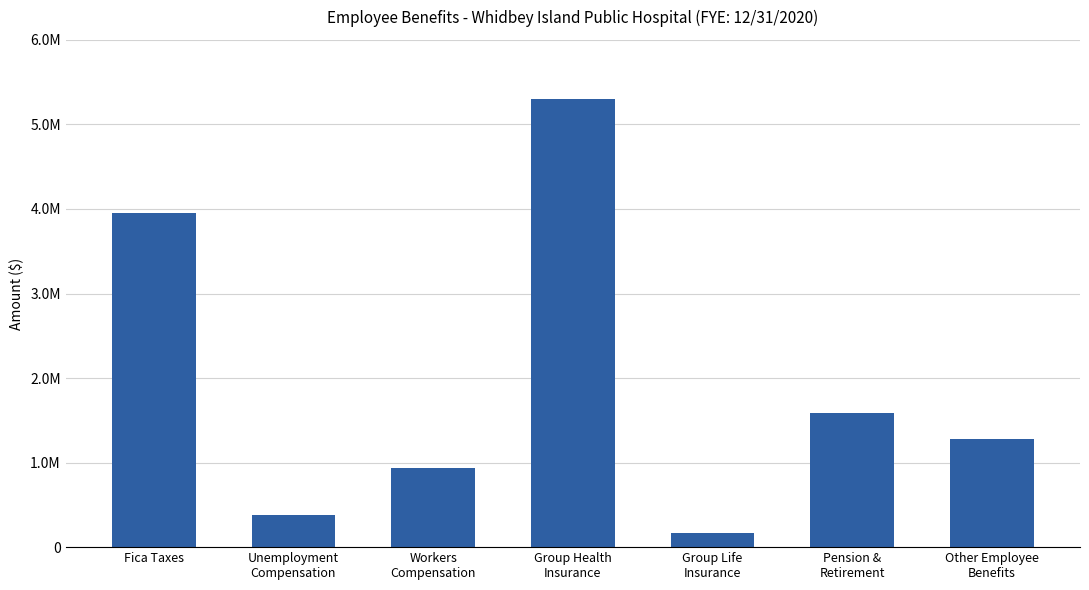

What is the greatest value displayed?

5300579.5